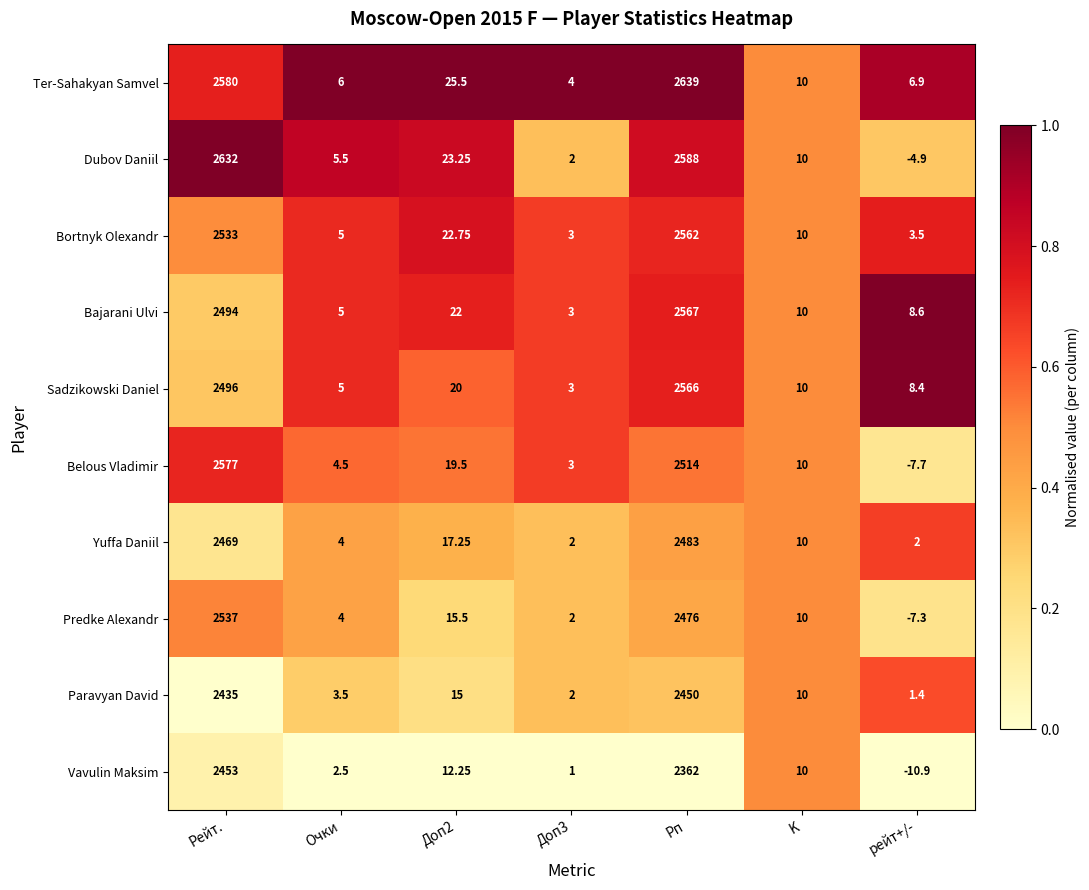

At which category is the sum across all series the highest?

Рп